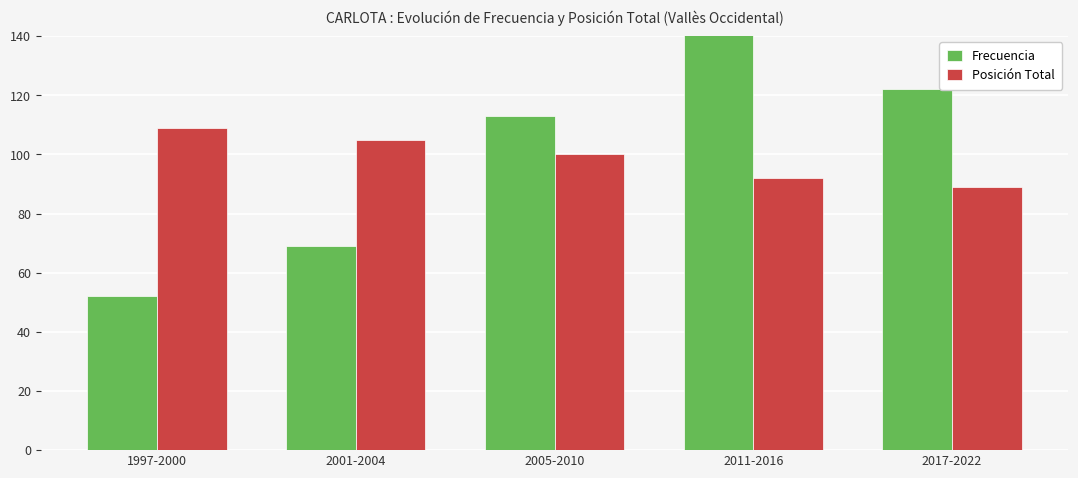

What is the difference between the maximum and minimum values in the Posición Total series?

20